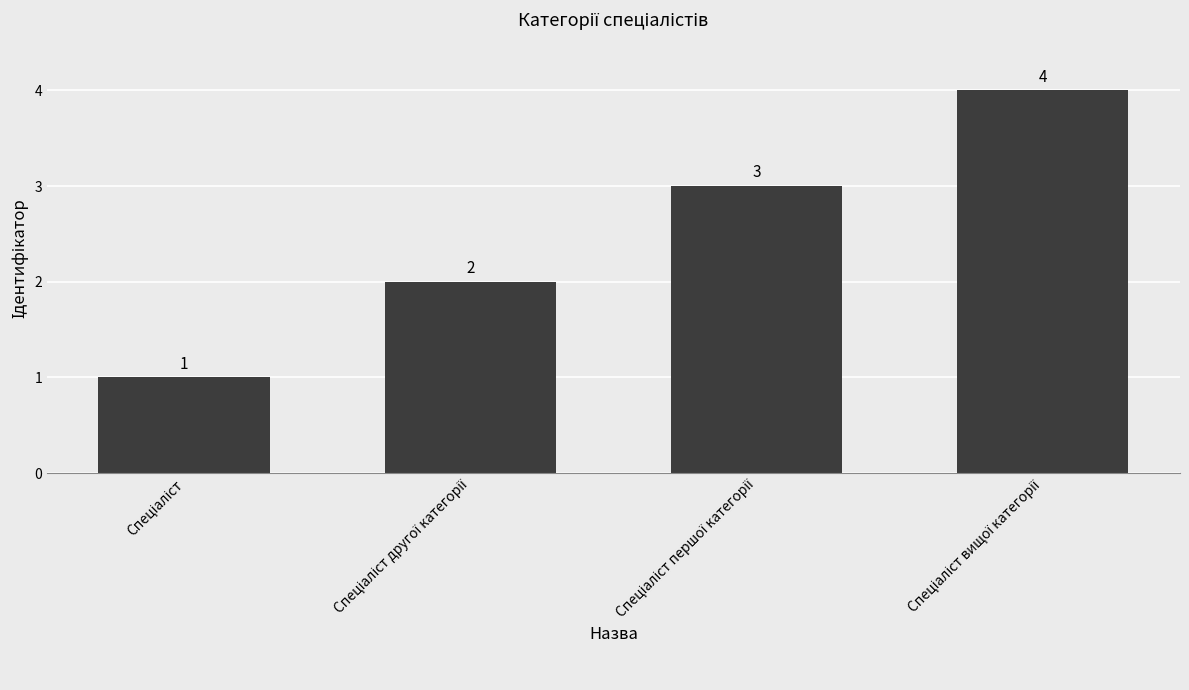

What is the maximum value shown in the chart?

4